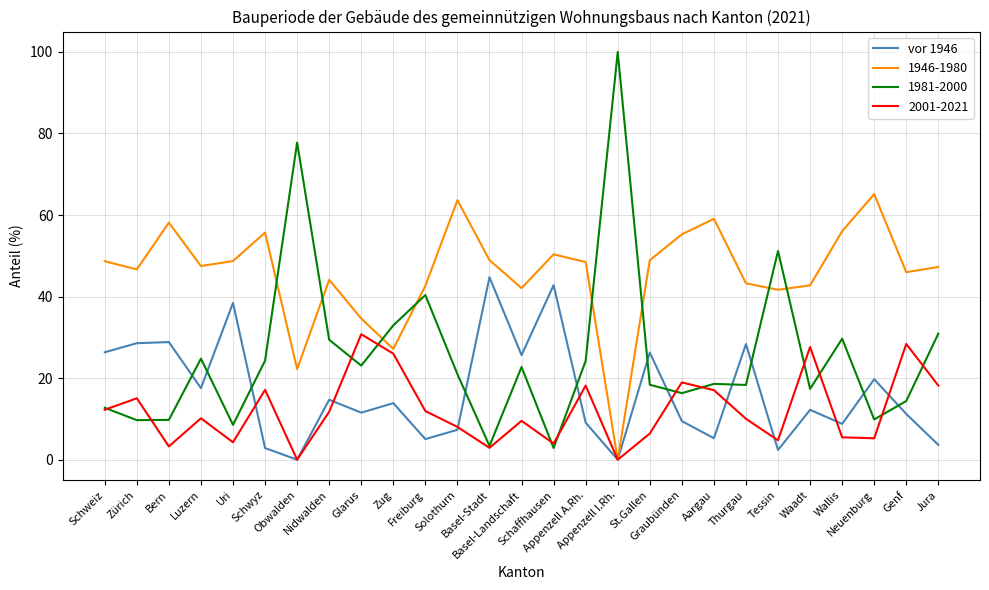

Which series has the largest range (max minus min)?

1981-2000